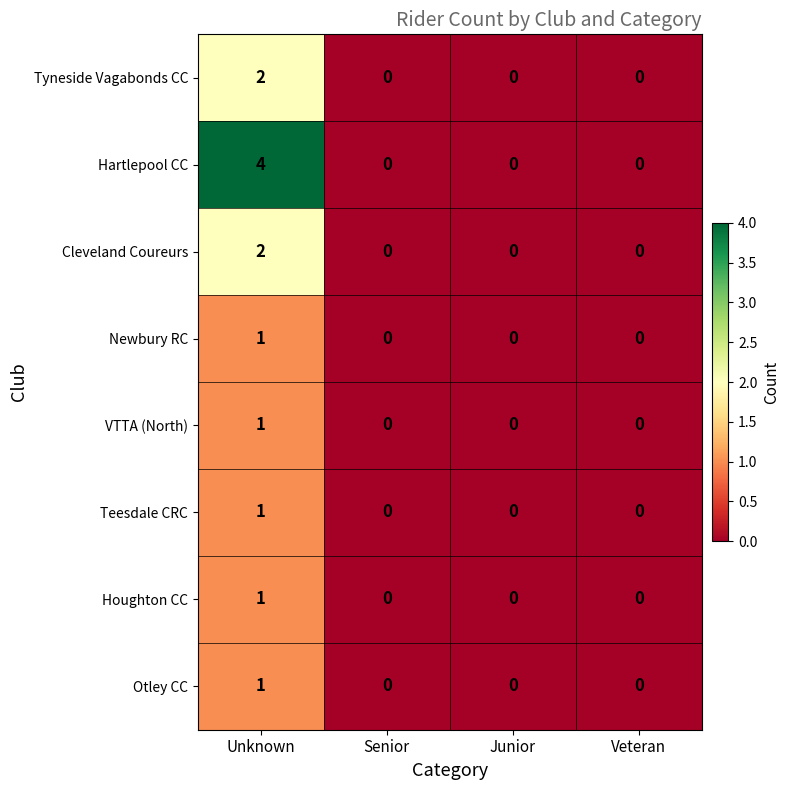

At which category is the sum across all series the highest?

Unknown